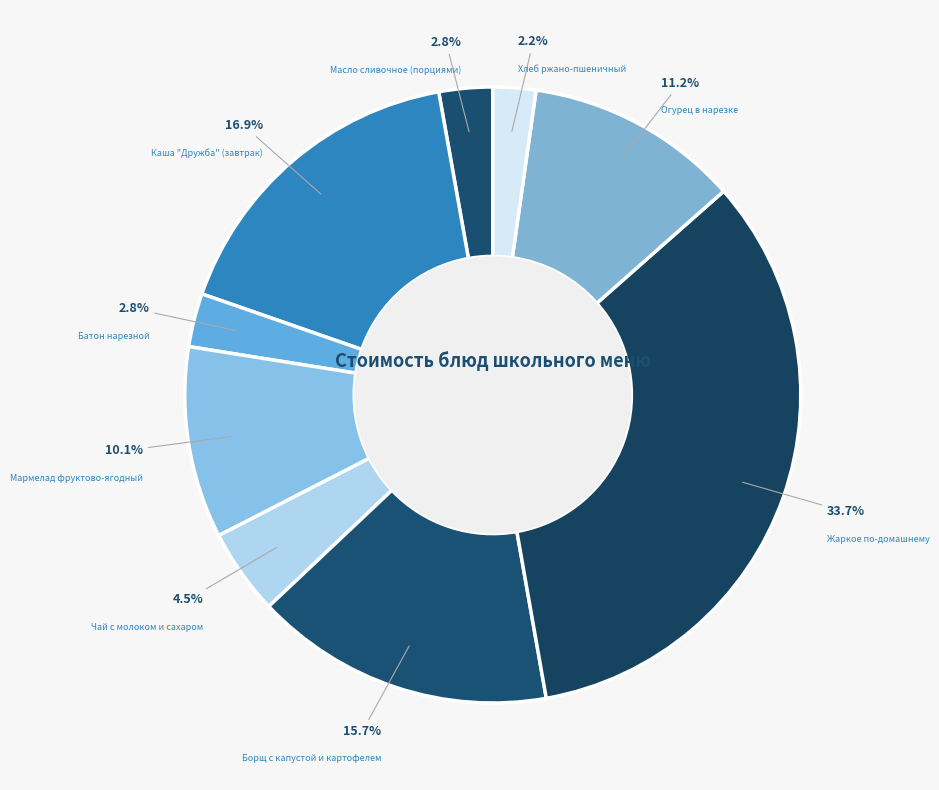

Which has a higher value, Чай с молоком и сахаром or Каша "Дружба" (завтрак)?

Каша "Дружба" (завтрак)